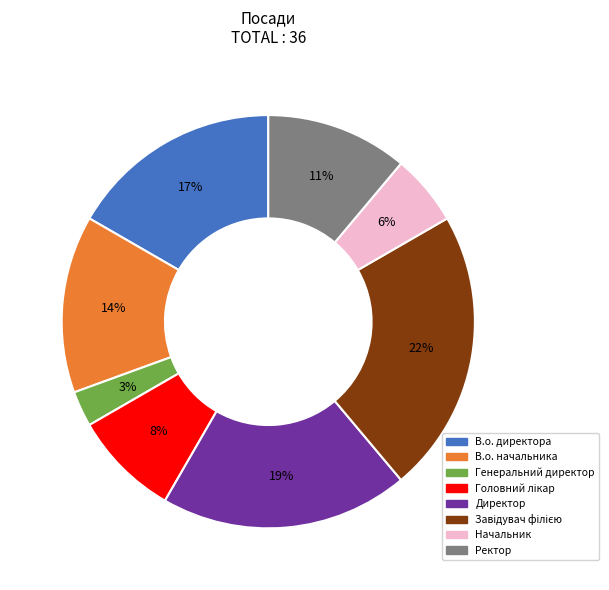

To the nearest percent, what is the combined percentage of В.о. начальника and В.о. директора?

31%